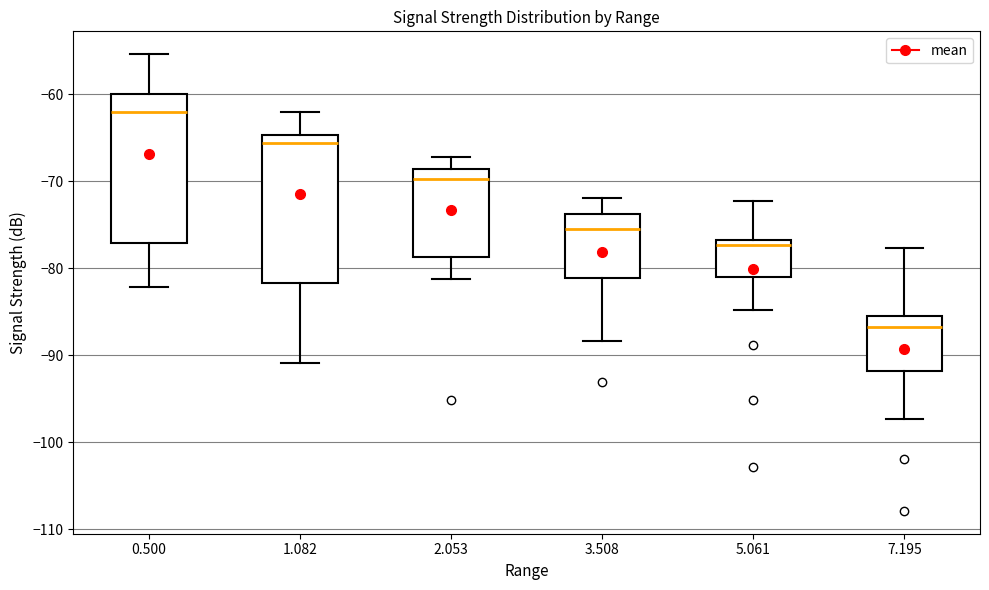

Which box has the lowest median line?

7.195